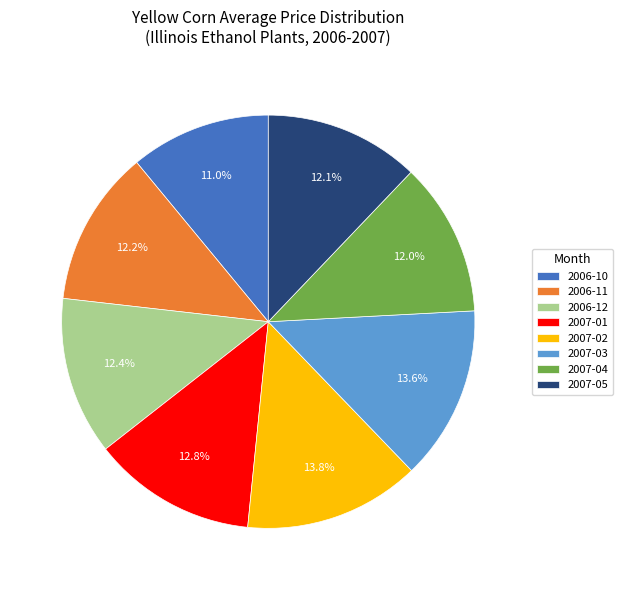

How many slices are in this pie chart?

8